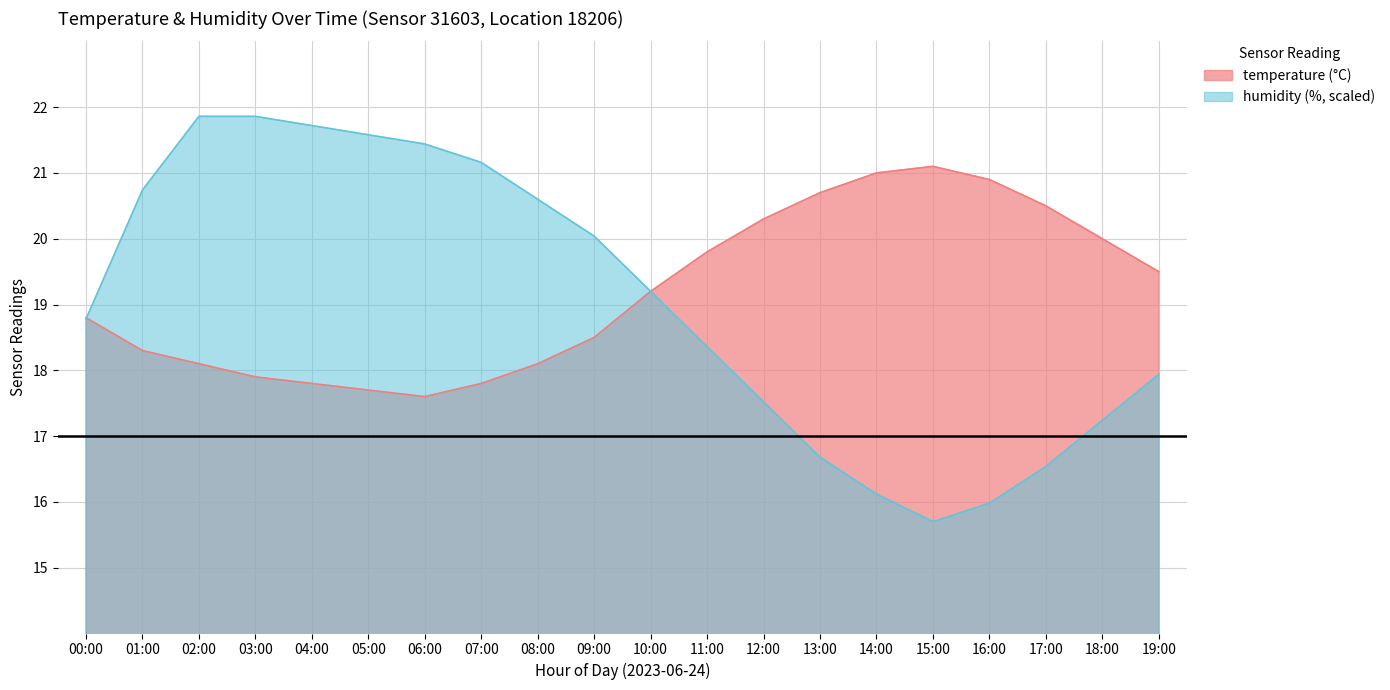

Rank the series by their average value, from highest to lowest.

temperature, humidity